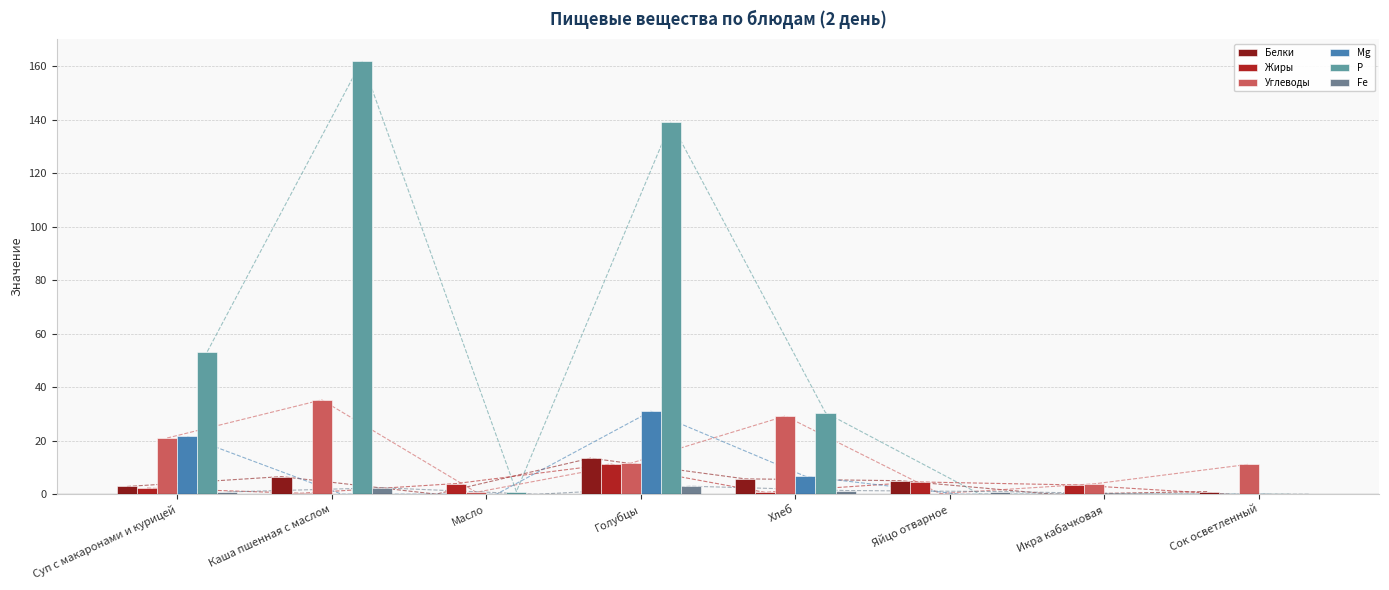

What are all the series names shown in the legend?

Белки, Жиры, Углеводы, Mg, Р, Fe